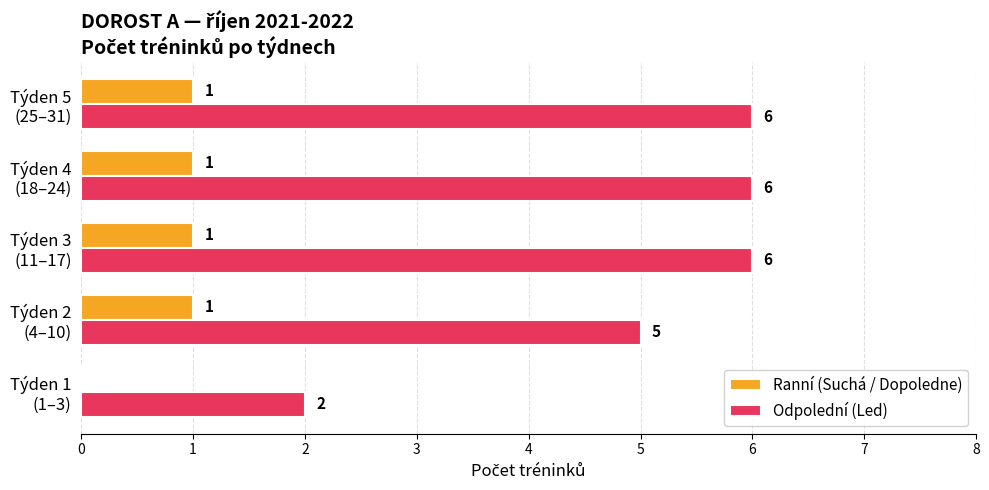

How many Ranní (Suchá / Dopoledne) values are between 1 and 2?

4